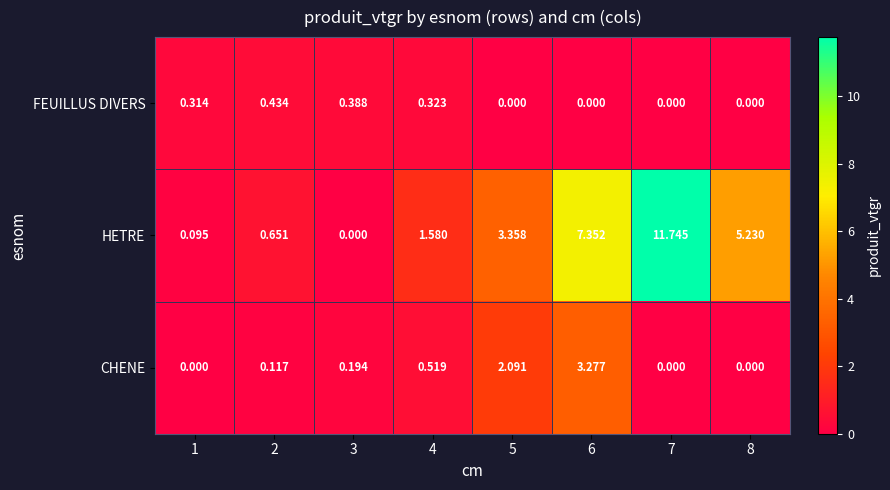

List the series in order of their peak value, lowest first.

FEUILLUS DIVERS, CHENE, HETRE